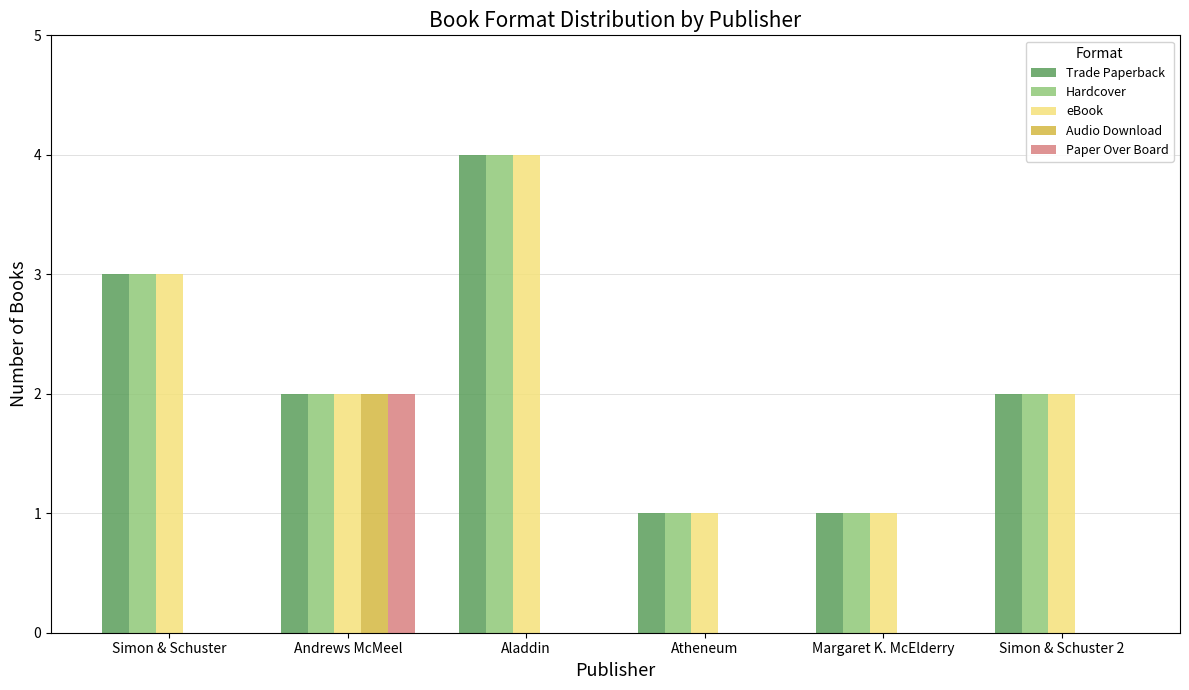

At which category is the sum across all series the highest?

Aladdin